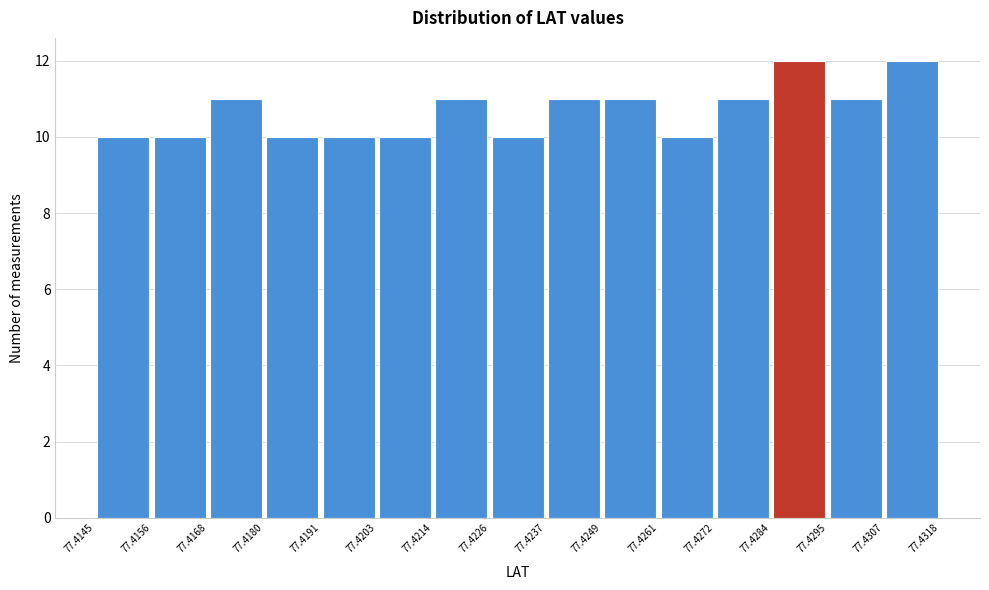

Reading left to right, list every bar in this chart as the range it spans on the x-axis followed by its height. The values are not printed on the chart, so give them approximately, as read against the axis.

77.4145 to 77.4156: 10
77.4156 to 77.4168: 10
77.4168 to 77.4180: 11
77.4180 to 77.4191: 10
77.4191 to 77.4203: 10
77.4203 to 77.4214: 10
77.4214 to 77.4226: 11
77.4226 to 77.4237: 10
77.4237 to 77.4249: 11
77.4249 to 77.4261: 11
77.4261 to 77.4272: 10
77.4272 to 77.4284: 11
77.4284 to 77.4295: 12
77.4295 to 77.4307: 11
77.4307 to 77.4318: 12